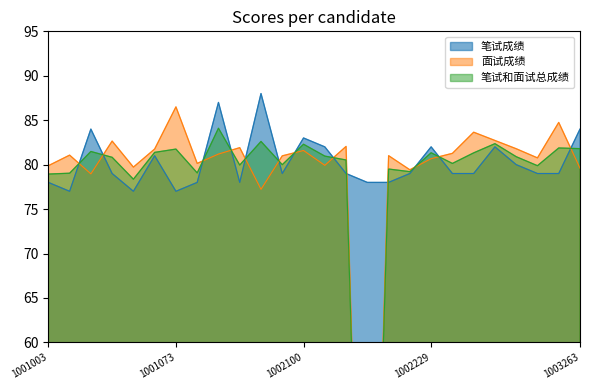

What is the sum of all 笔试成绩 values?

2086